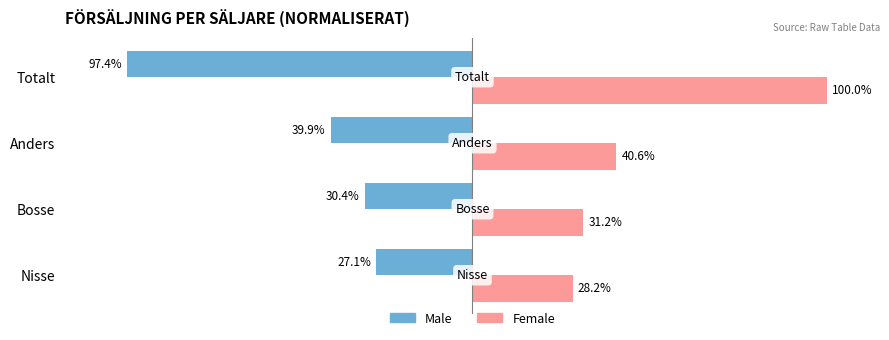

Is the value of Male at Nisse greater than the value of Female at Totalt?

No